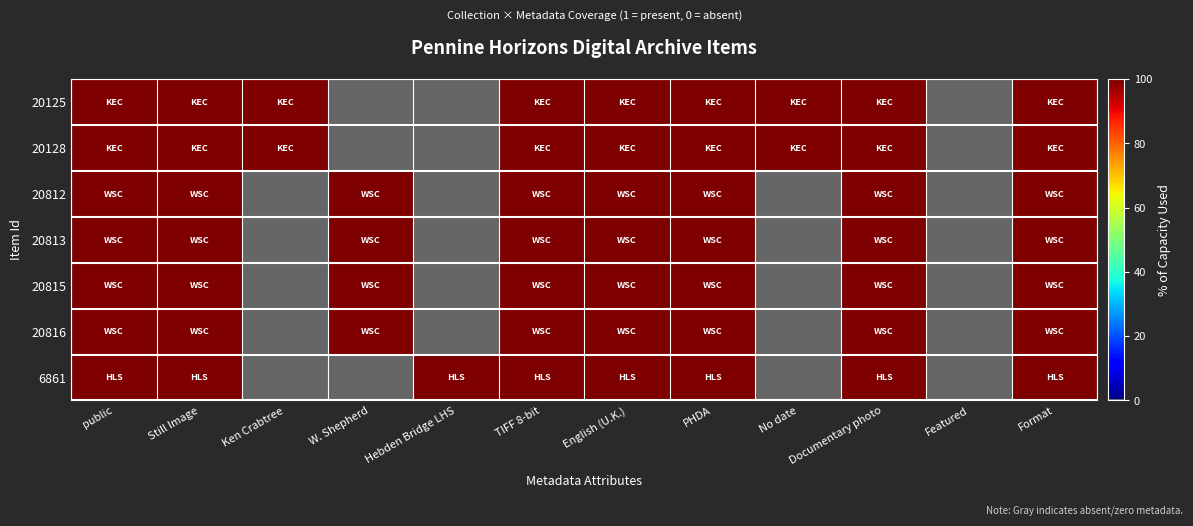

Which has a higher value, Ken Crabtree or English (U.K.)?

Ken Crabtree